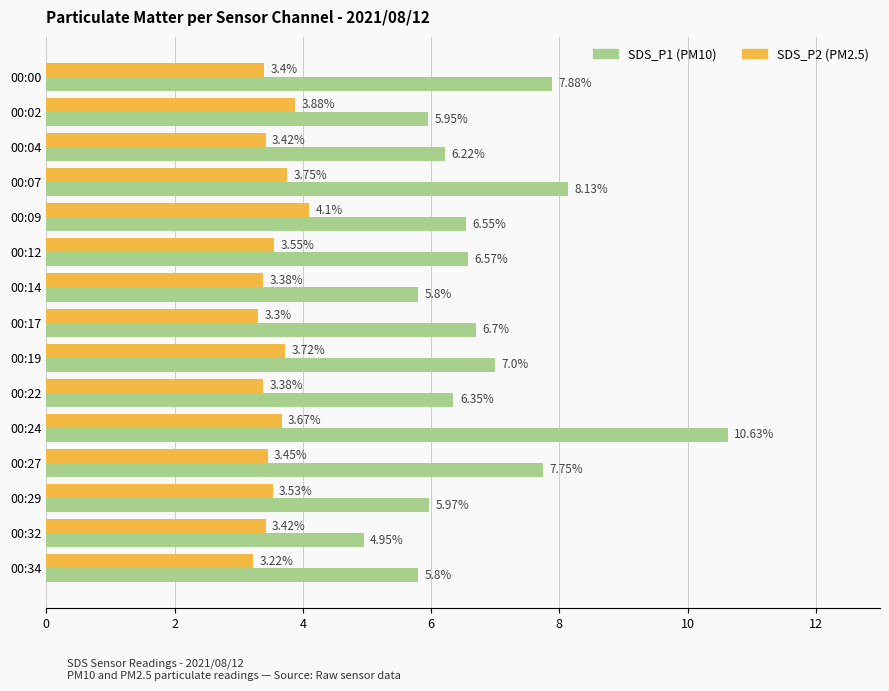

What is the difference between the maximum and minimum values in the SDS_P1 (PM10) series?

5.7